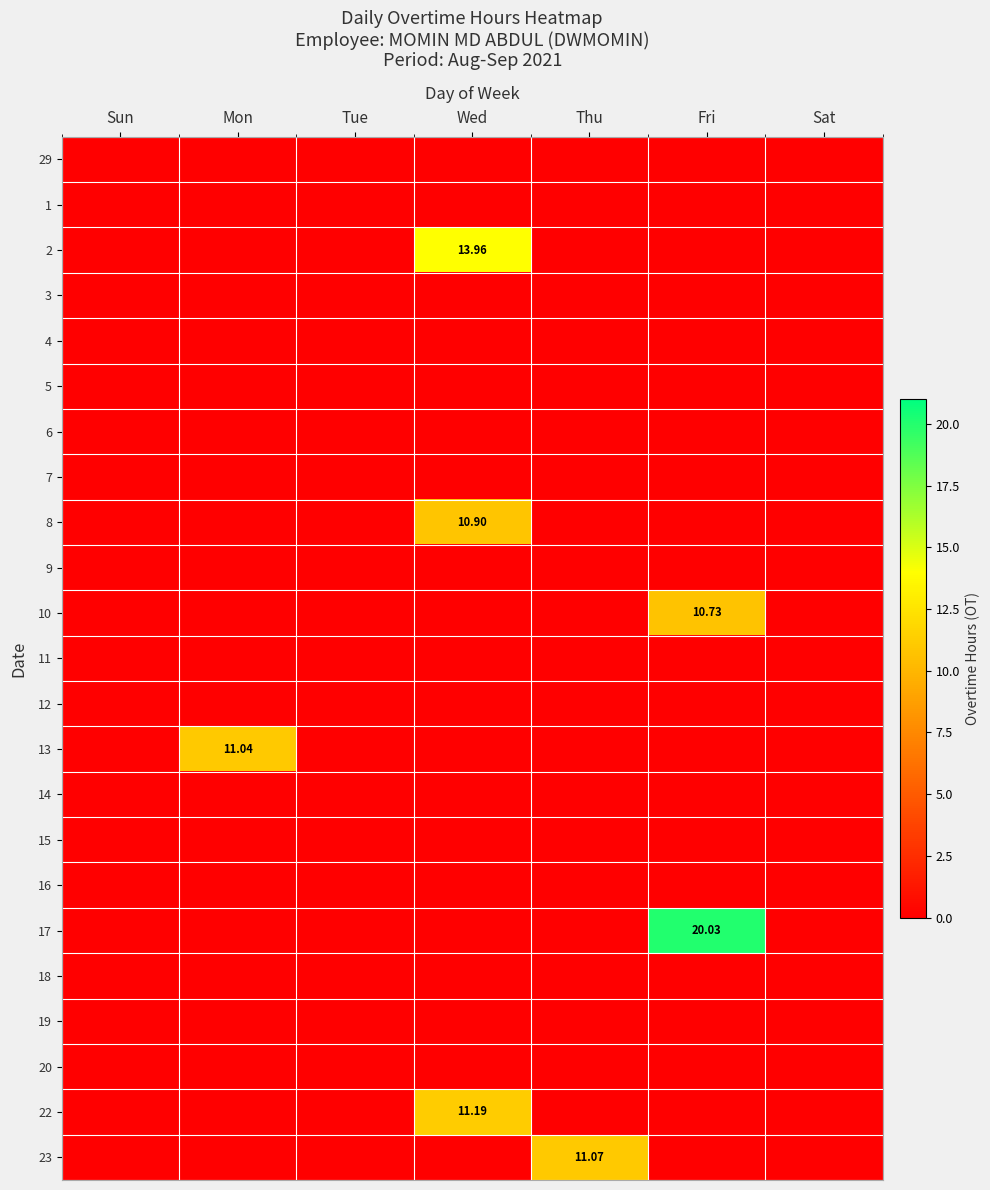

At which category is the sum across all series the highest?

Wed